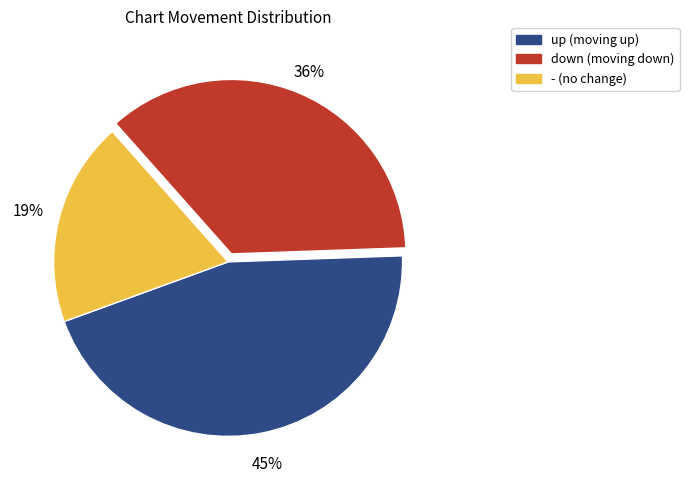

Approximately how many times larger is the value at down compared to -?

1.9